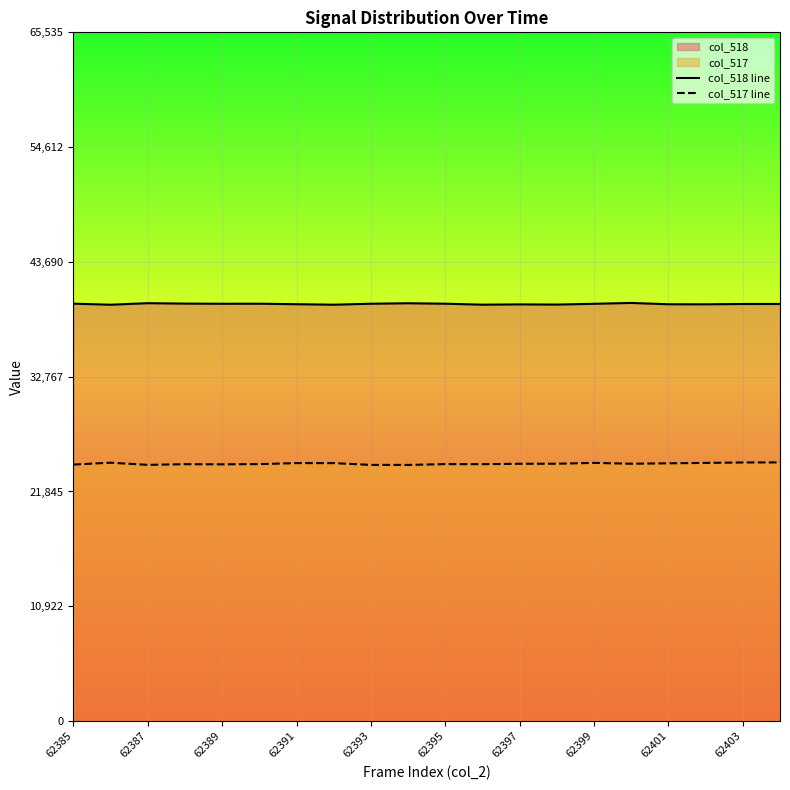

True or false: col_518 line and col_517 line cross at least once.

False